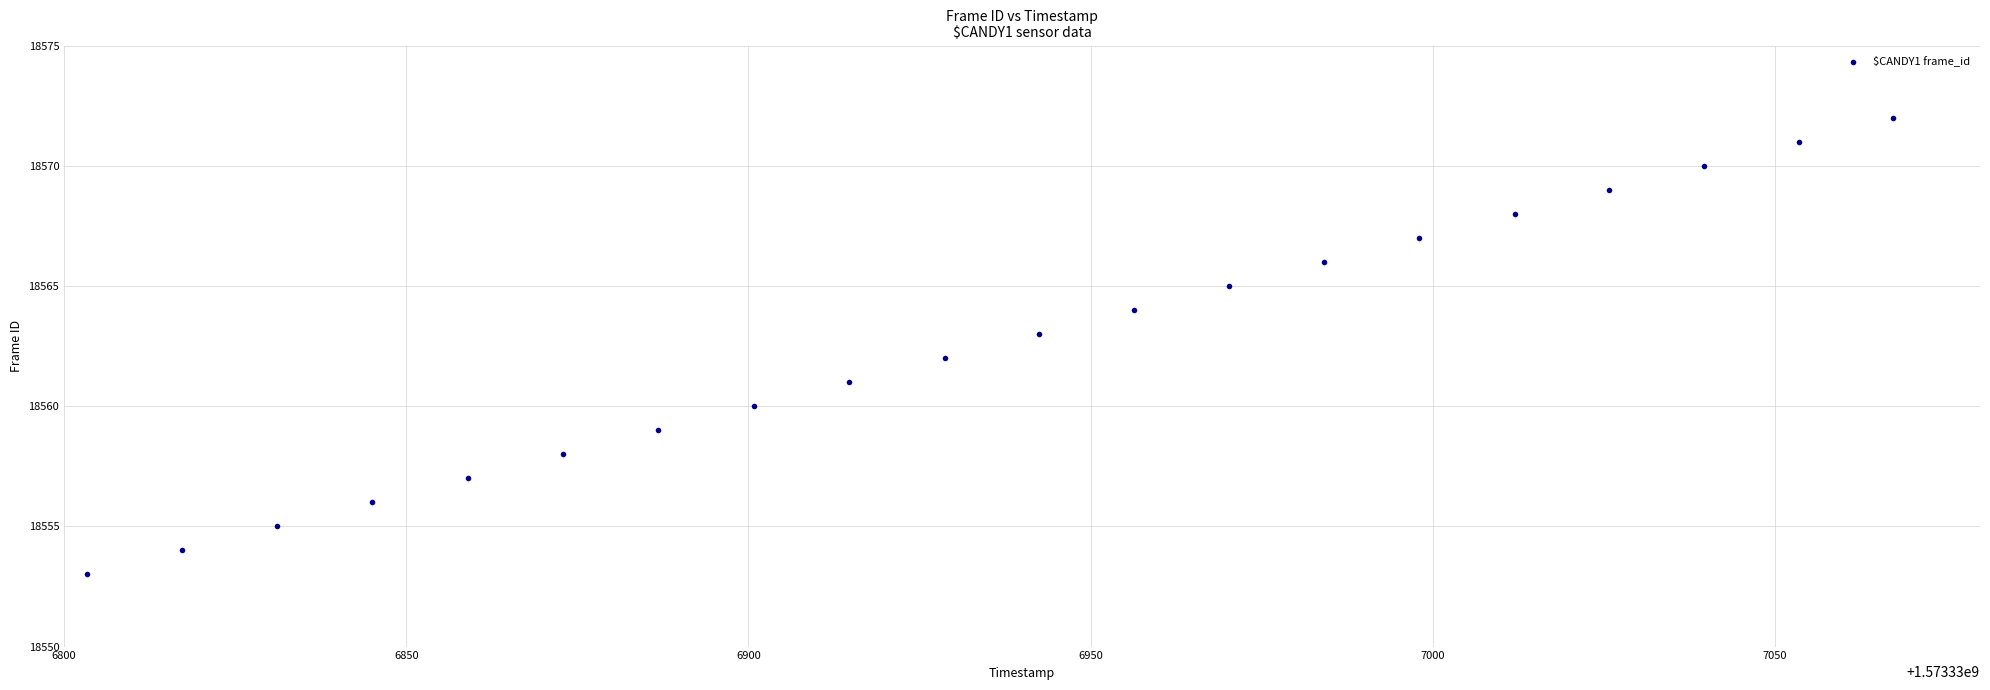

What is the range of Y values (max minus min)?

19